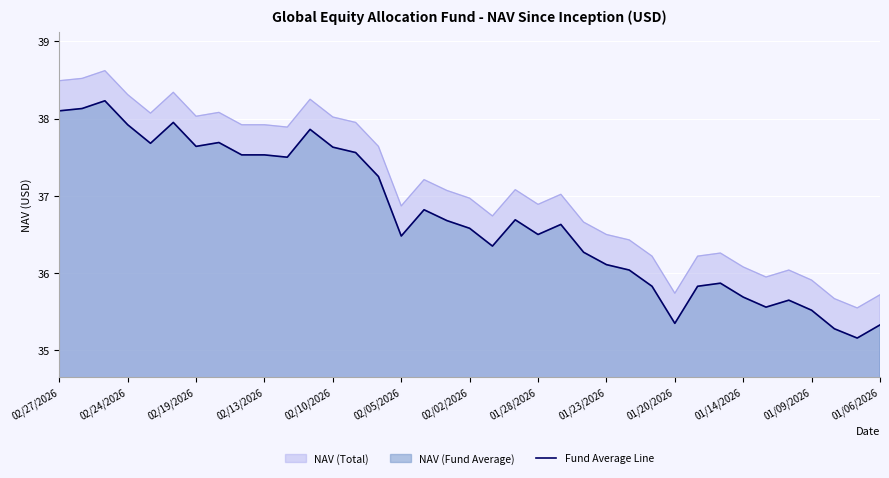

The value at 17 is 48.7. True or false?

False